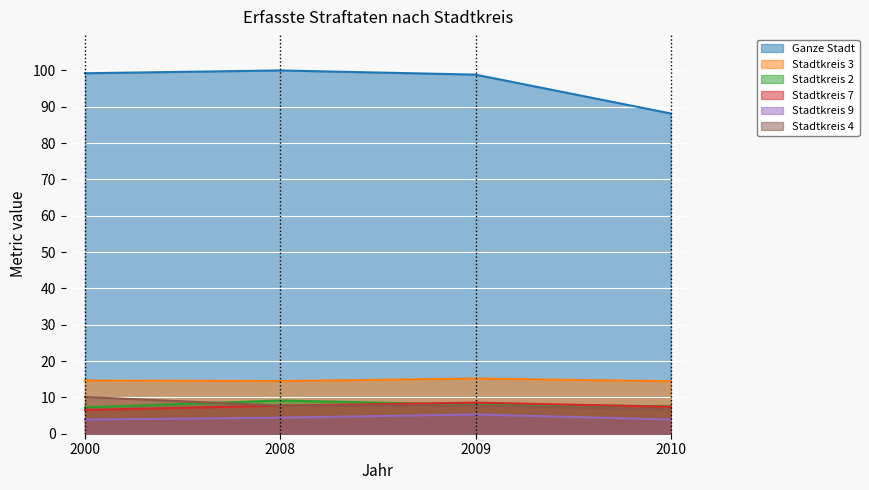

Is it true that Stadtkreis 4 equals 14.2 at 2000?

False